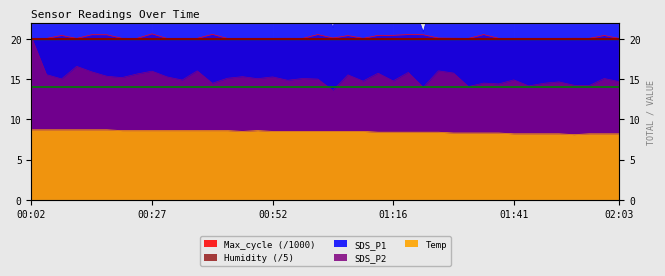

How many lines are shown in the chart?

4